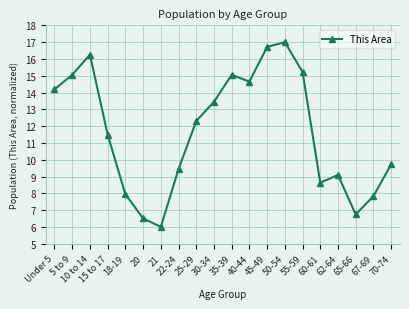

Between 70-74 and 40-44, which is larger?

40-44